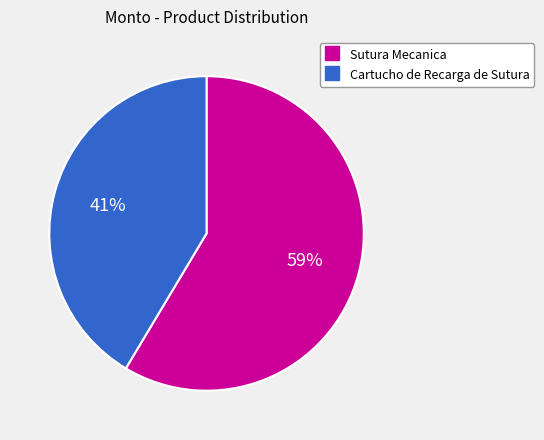

Is it true that Sutura Mecanica is 59% of the pie?

True